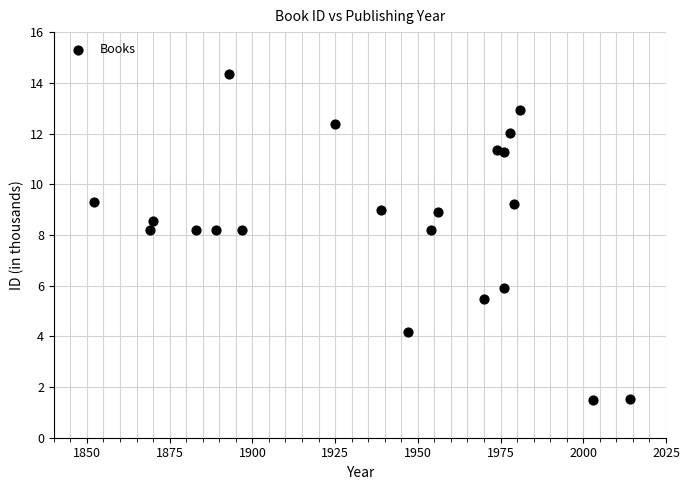

What is the range of X values (max minus min)?

162.0